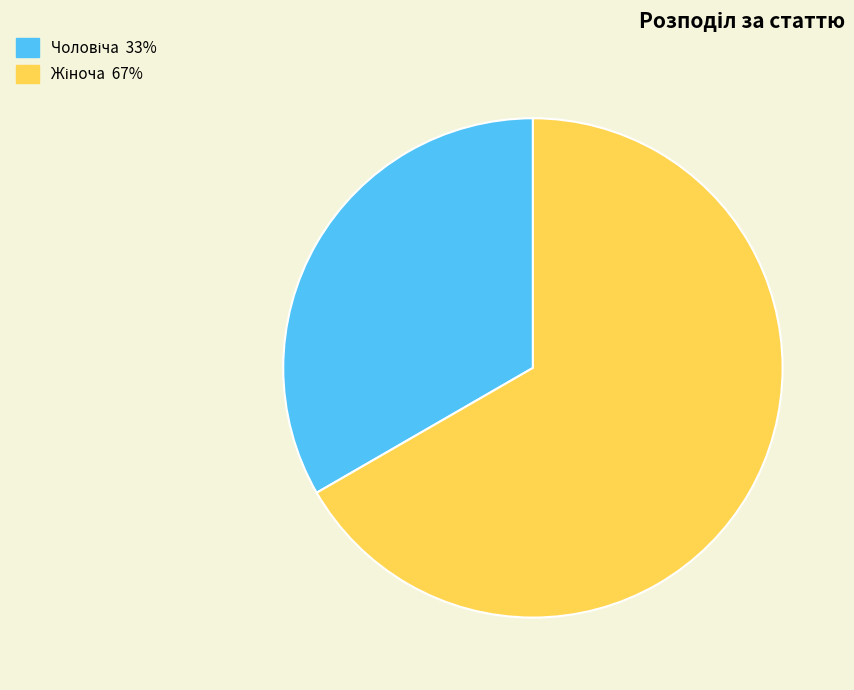

Is there a majority slice in this chart?

Yes